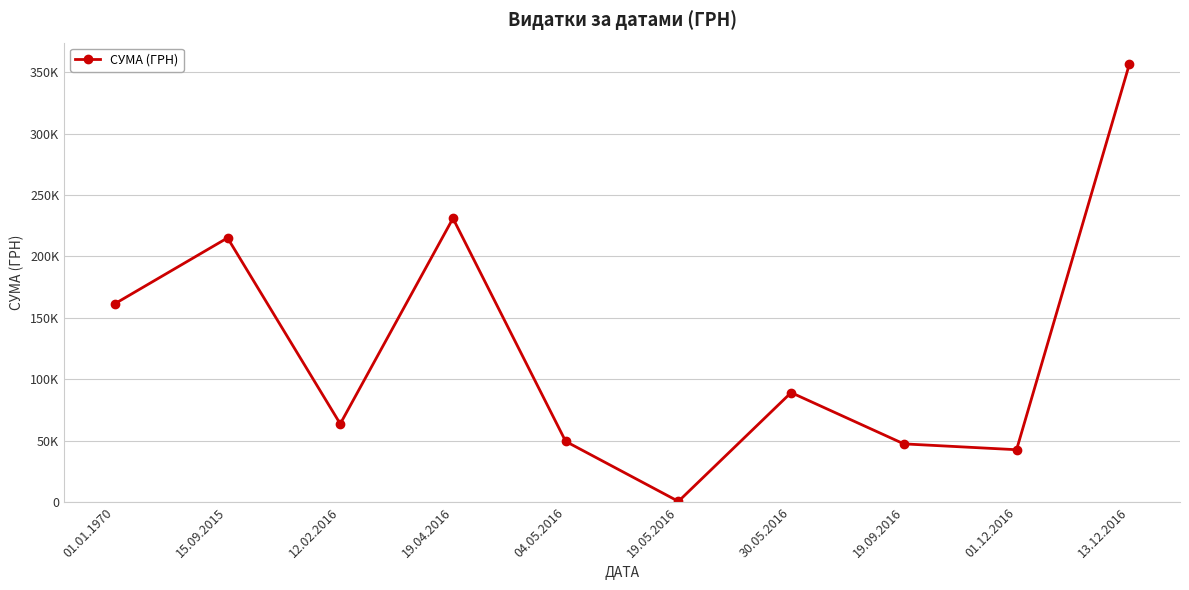

Which label corresponds to the smallest value in the chart?

19.05.2016